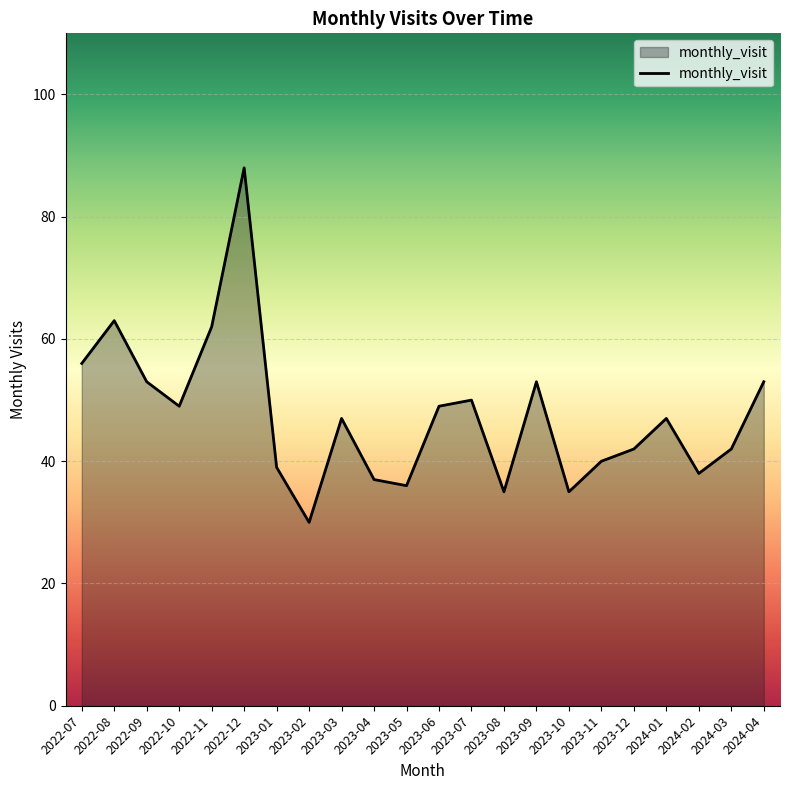

What position from the right is 2022-10?

19